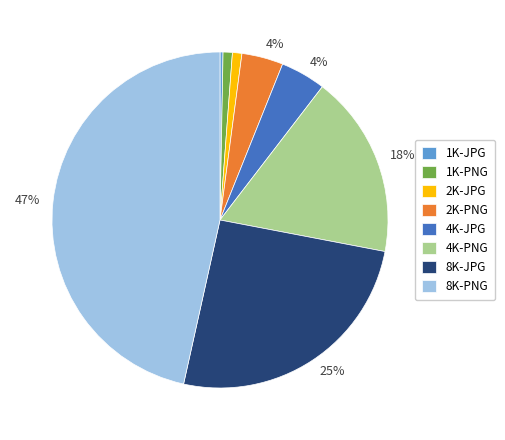

Count the number of slices in the pie.

8